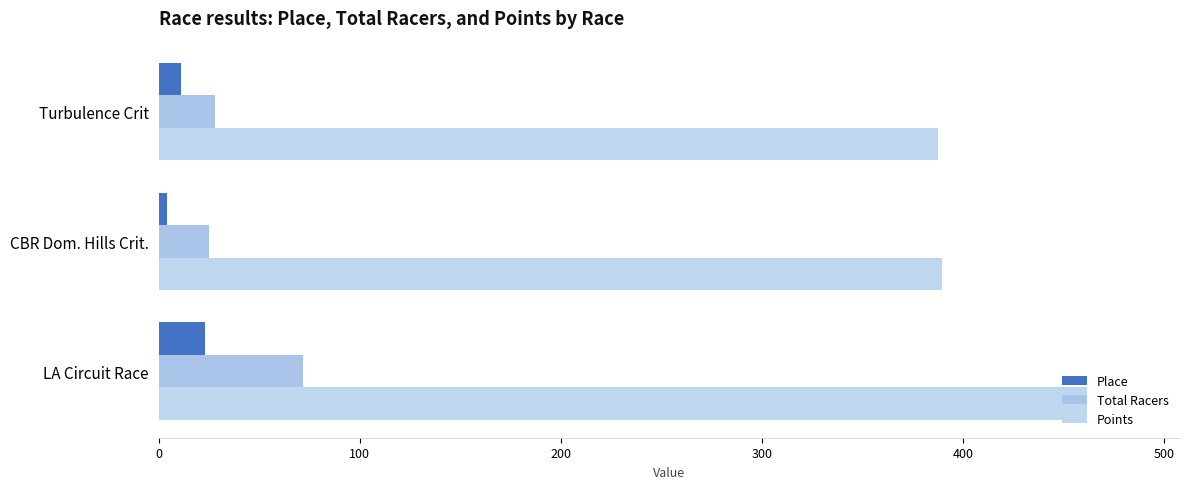

What is the lowest value of the Place series?

4.0